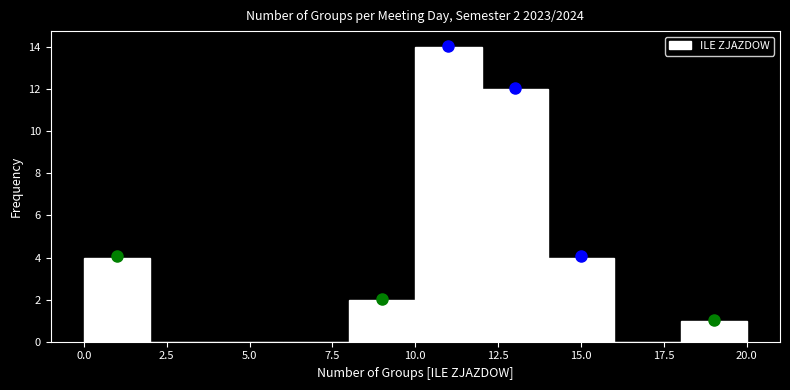

Which range on the x-axis has the tallest bar?

10 to 12